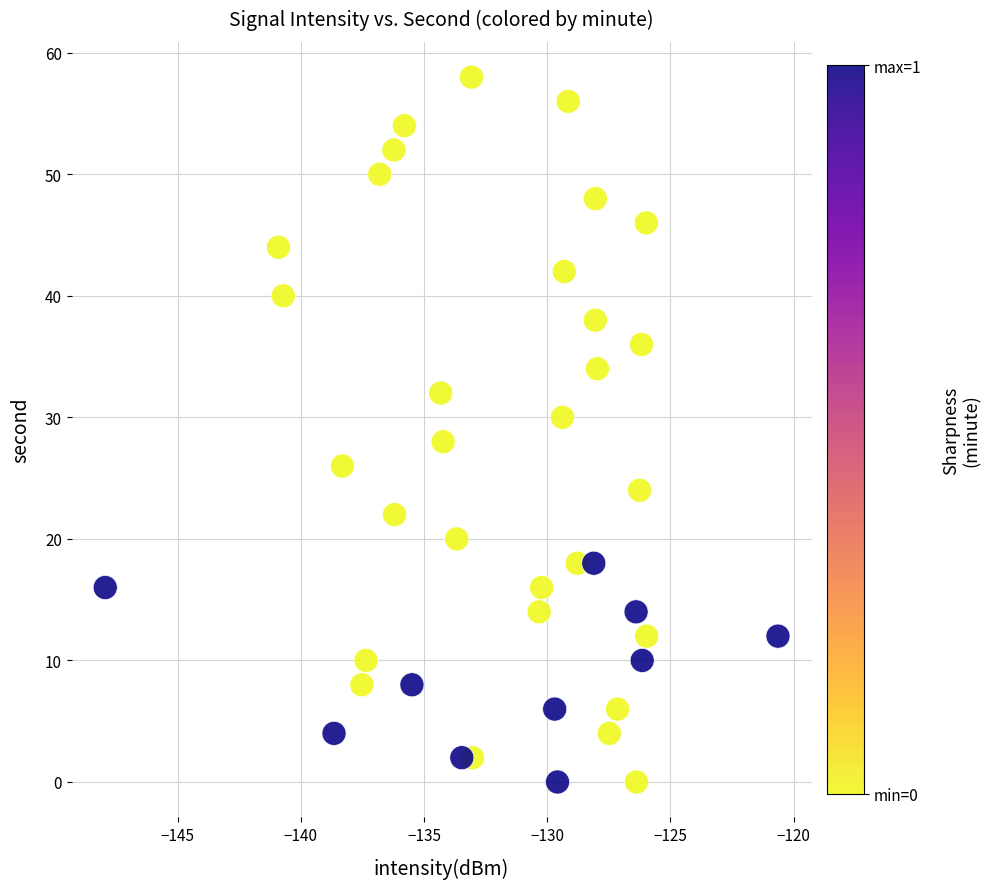

What is the range of Y values (max minus min)?

58